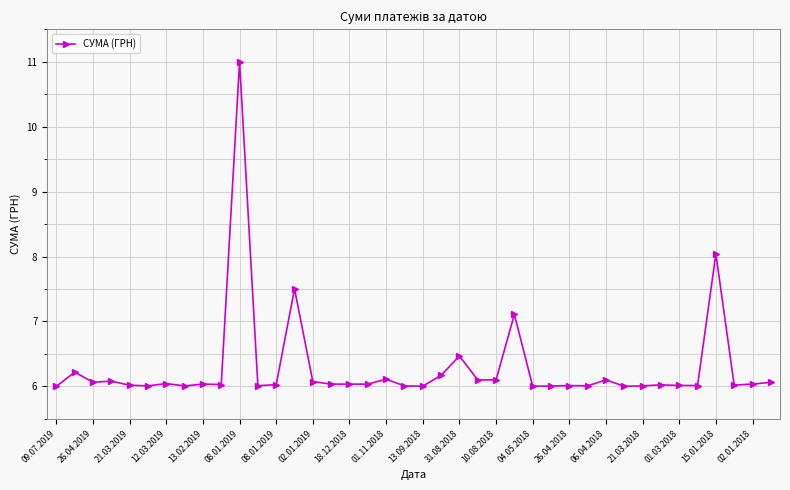

True or false: the data has more than 0 interior local peaks.

True